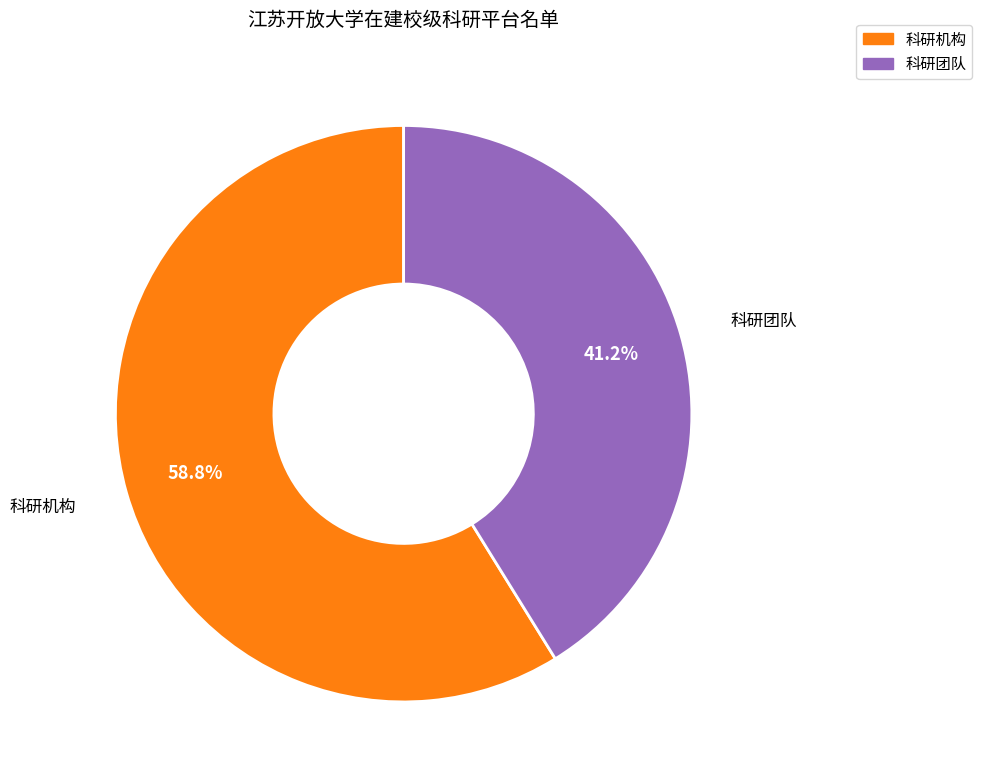

To the nearest percent, what percentage of the pie is 科研机构?

59%